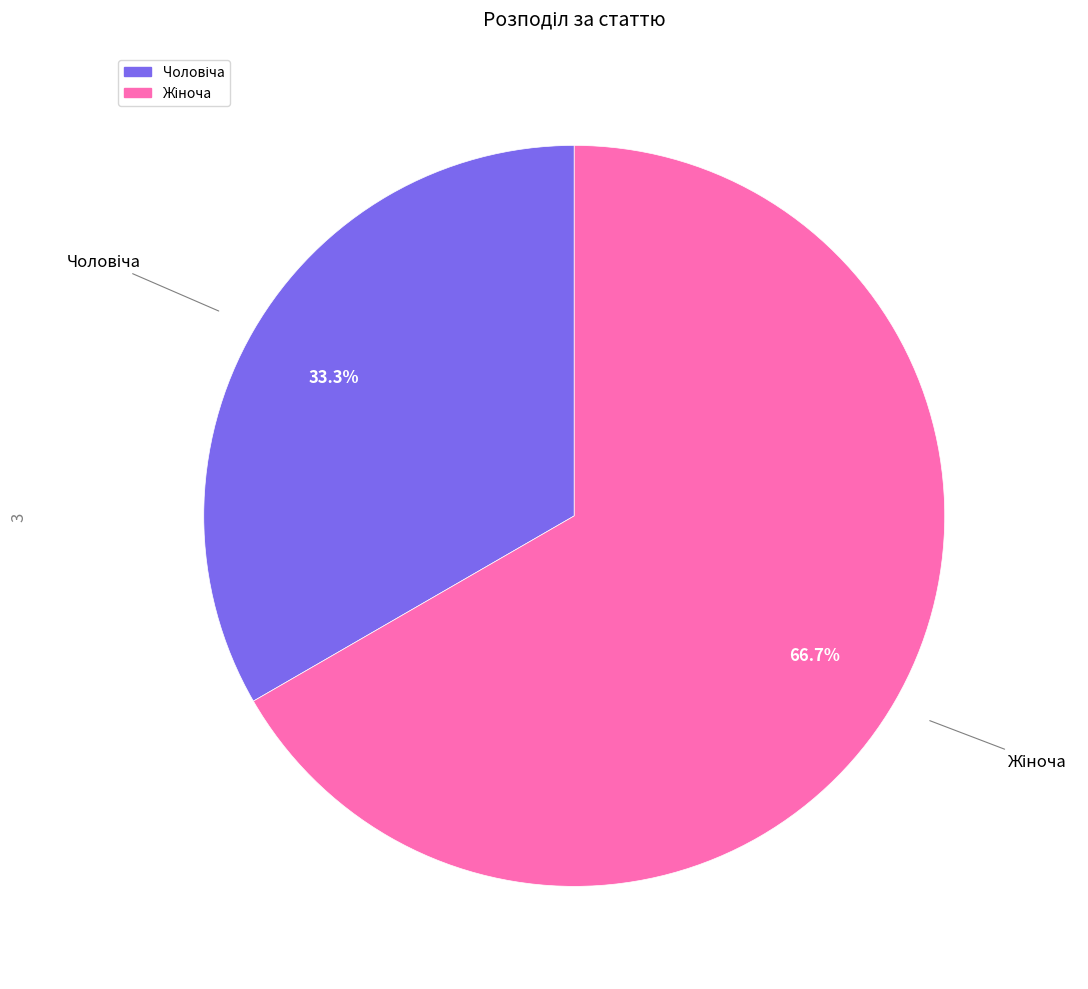

Is there a majority slice in this chart?

Yes